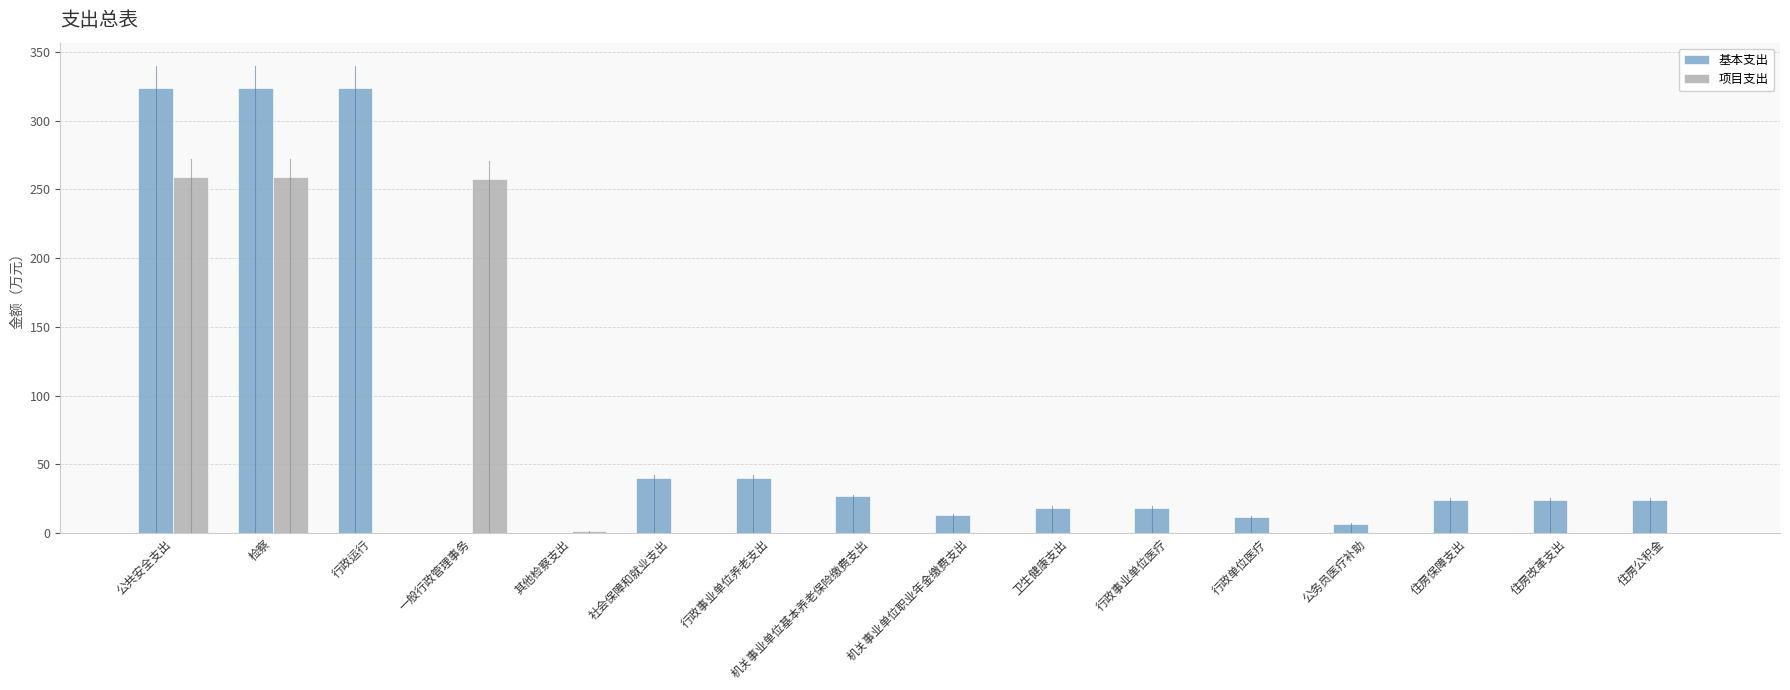

What is the maximum value for 基本支出?

323.7